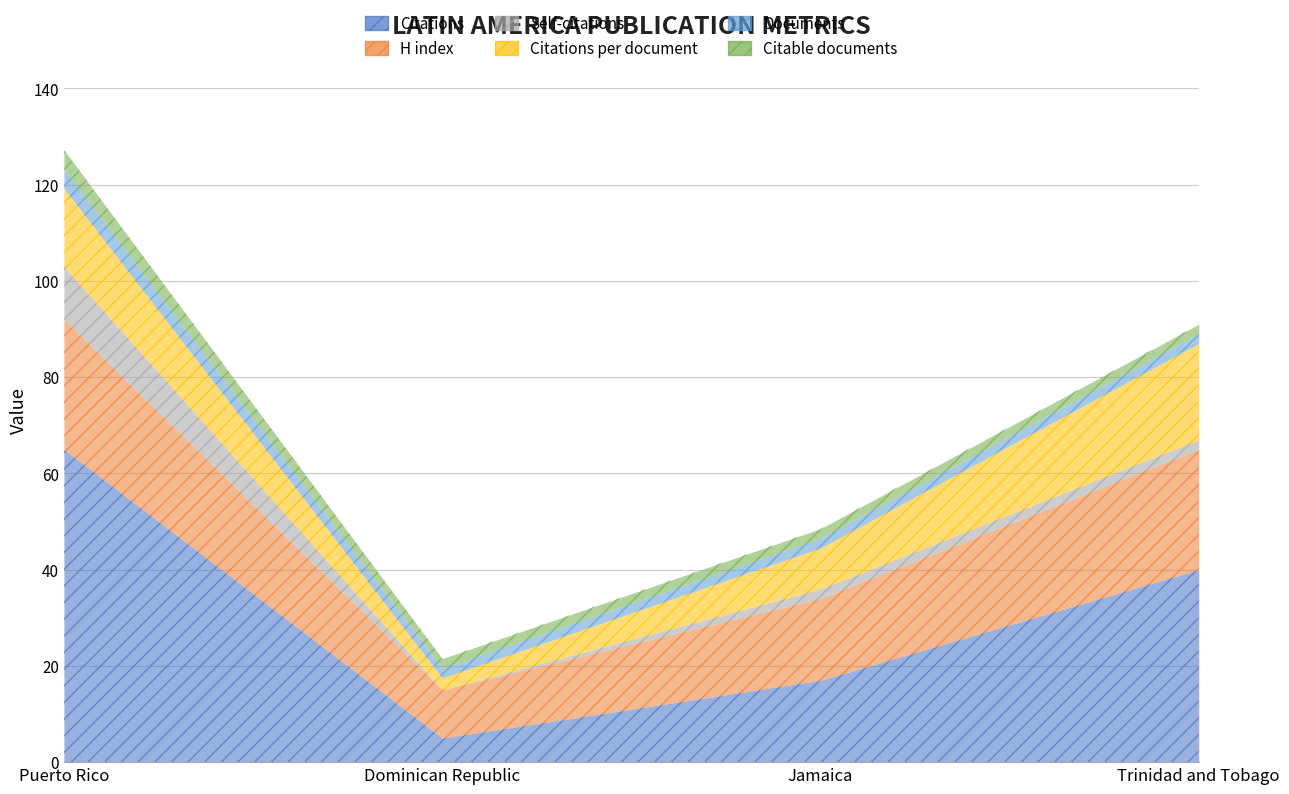

Which series has the widest spread of values?

Citations